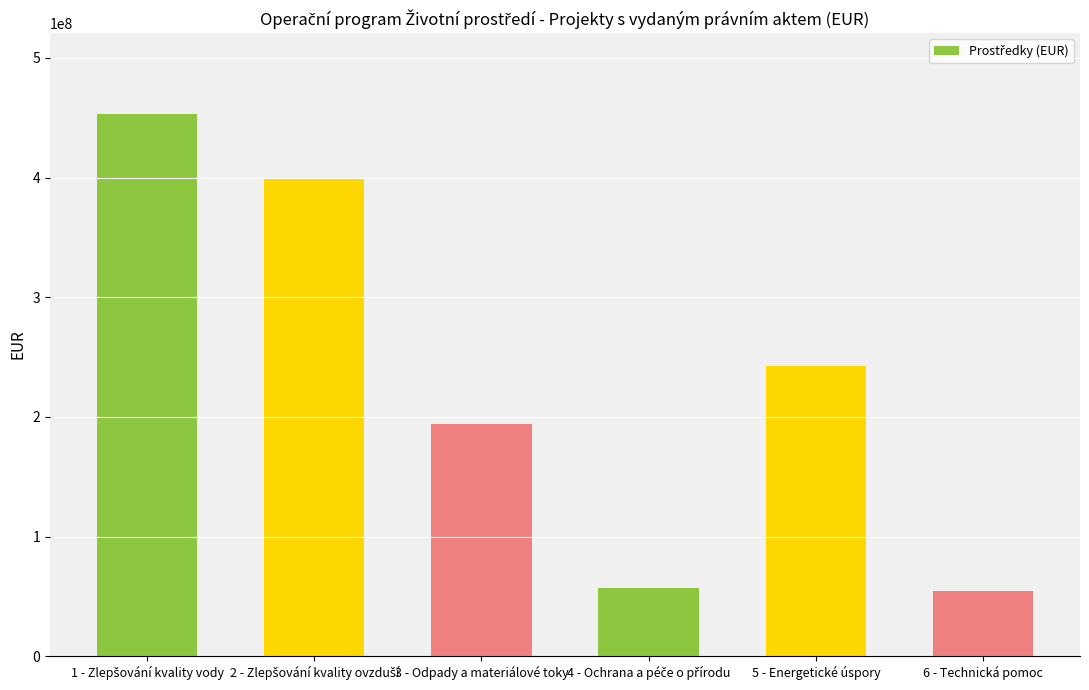

How many bars are there in total?

6